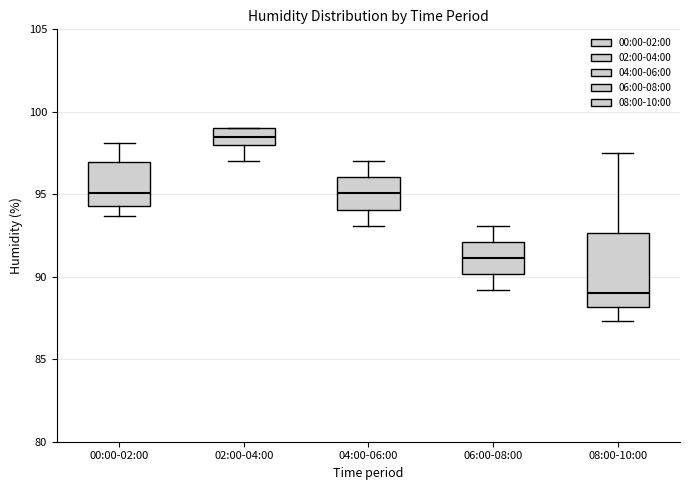

Reading left to right, read every box against the y-axis: the position of its median line, the range the box covers, and the ends of its whiskers. The values are not printed on the chart, so give them approximately, as read against the axis.

00:00-02:00: median 95.0, box 94.5 to 97.0, whiskers 93.5 to 98.0
02:00-04:00: median 98.5, box 98.0 to 99.0, whiskers 97.0 to 99.0
04:00-06:00: median 95.0, box 94.0 to 96.0, whiskers 93.0 to 97.0
06:00-08:00: median 91.0, box 90.0 to 92.0, whiskers 89.0 to 93.0
08:00-10:00: median 89.0, box 88.0 to 92.5, whiskers 87.5 to 97.5